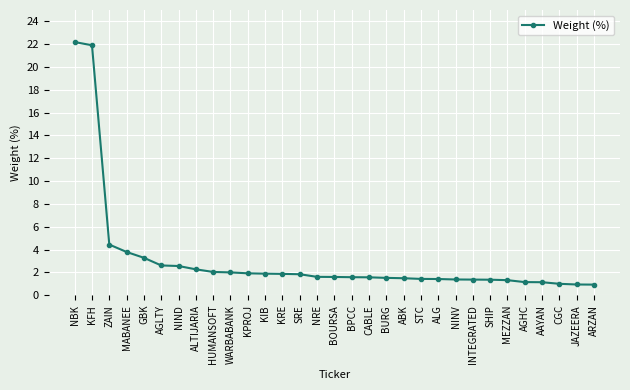

What is the difference between the second highest and second lowest values?

21.0